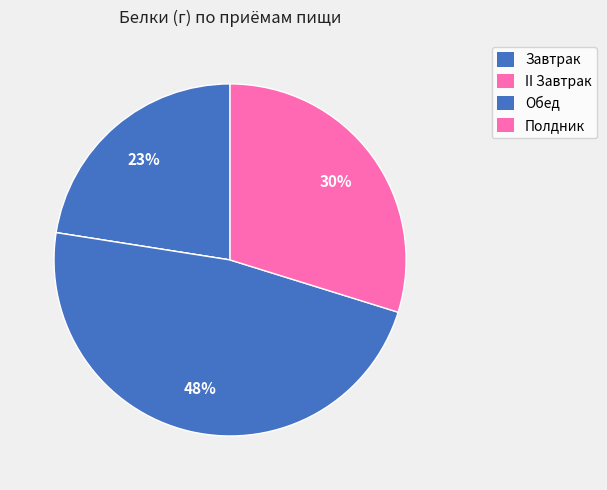

Between Обед and Полдник, which is larger?

Обед